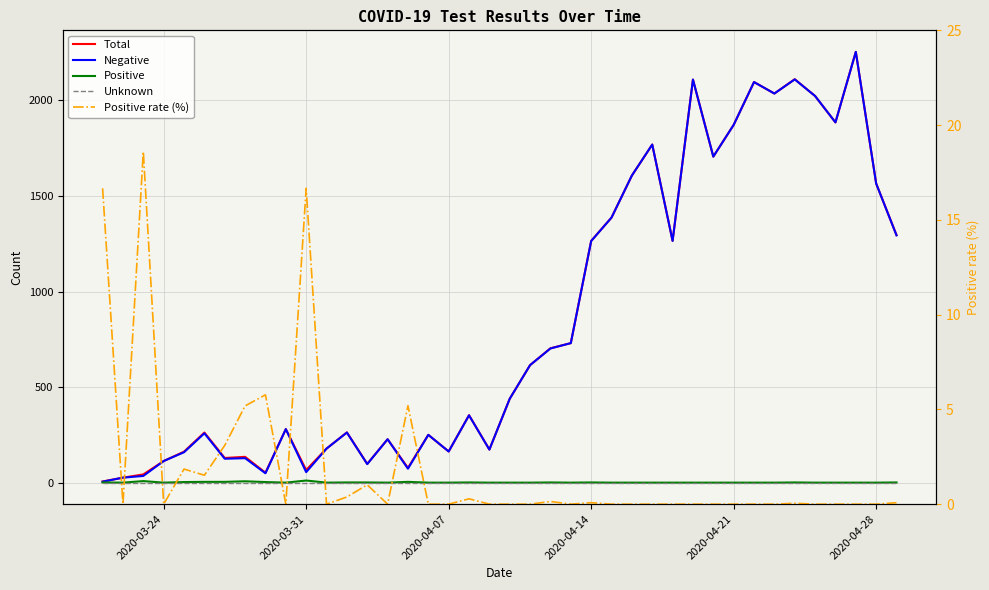

What is the value of the Negative point at the 13th from the left?

262.0